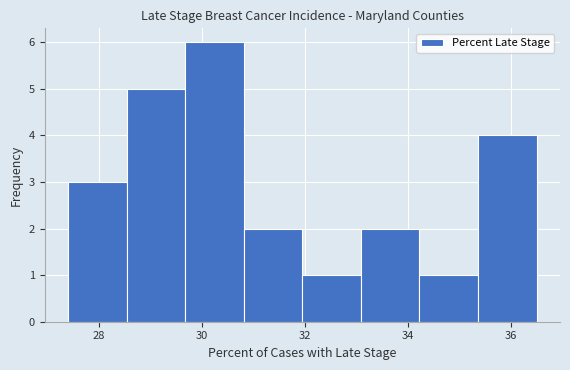

Which range on the x-axis has the tallest bar?

29.6 to 30.8